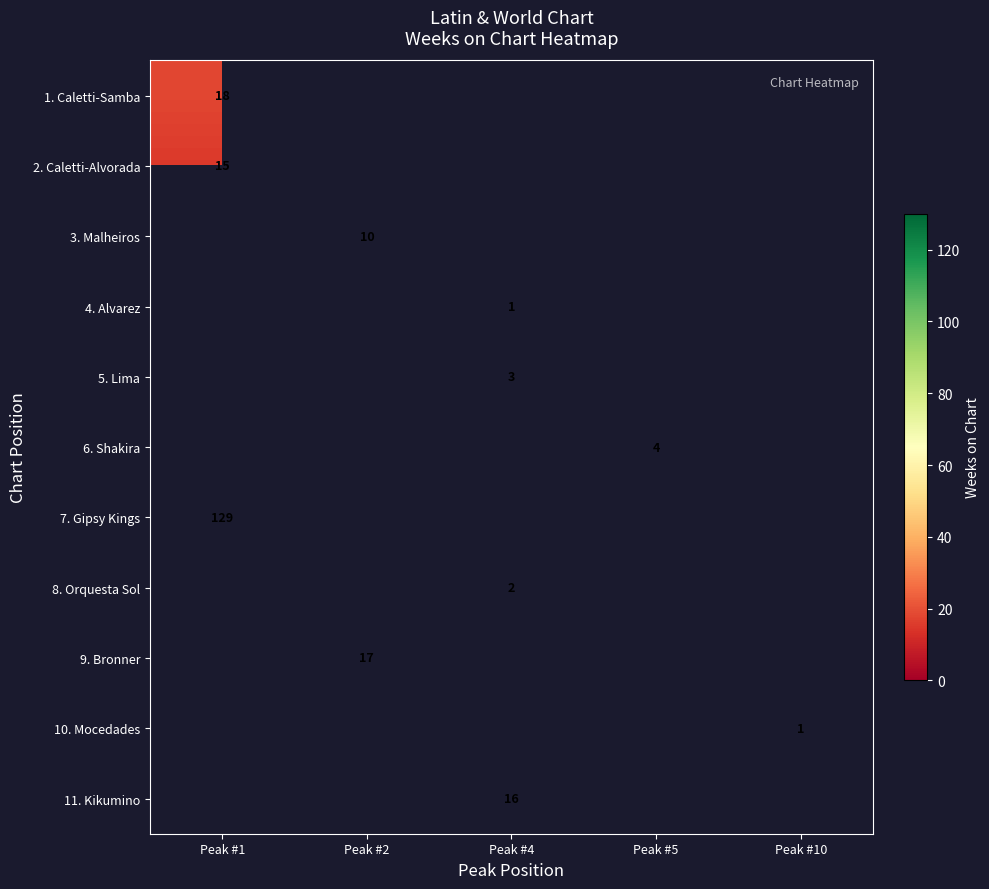

Which category has the lowest value across all series?

Peak #4